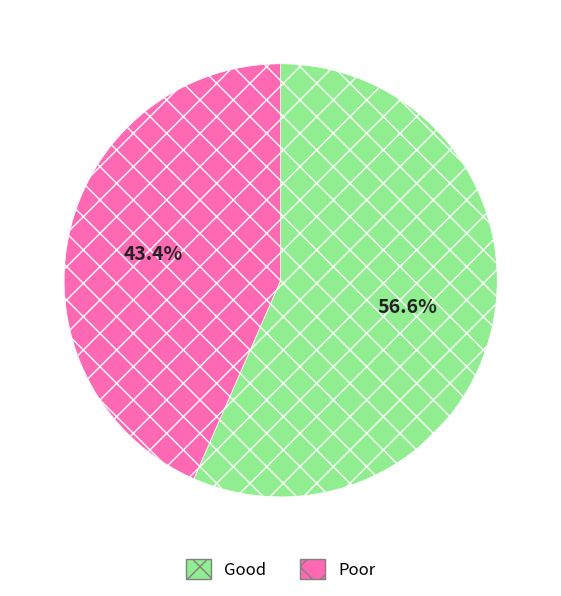

Count the number of slices in the pie.

2